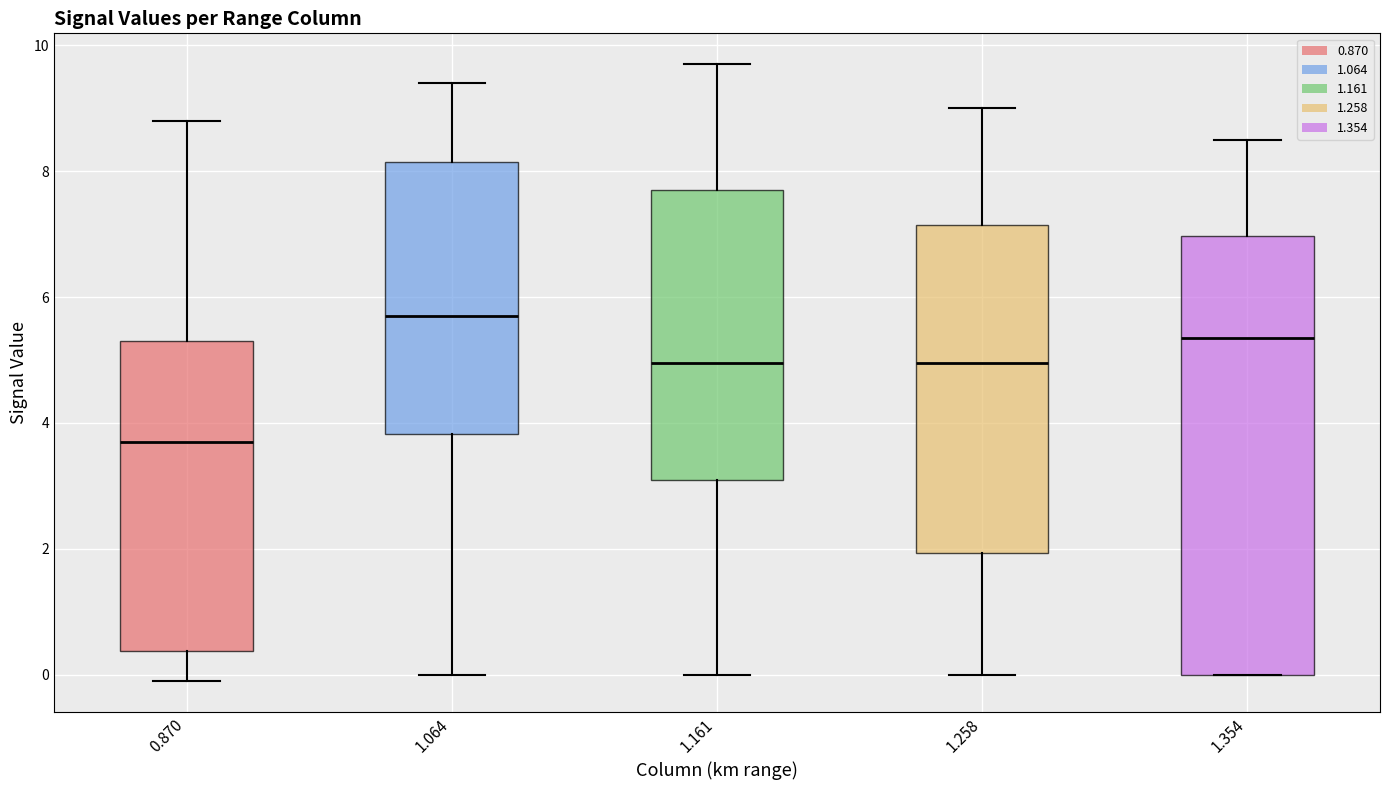

Comparing the boxes themselves (not the whiskers), which one is the tallest?

1.354